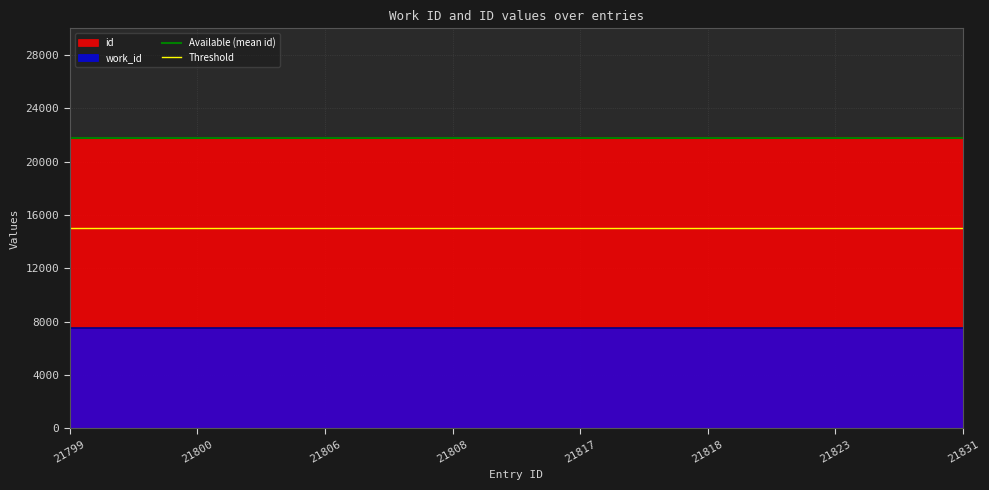

Is it true that Threshold equals 15000 at 21800?

True